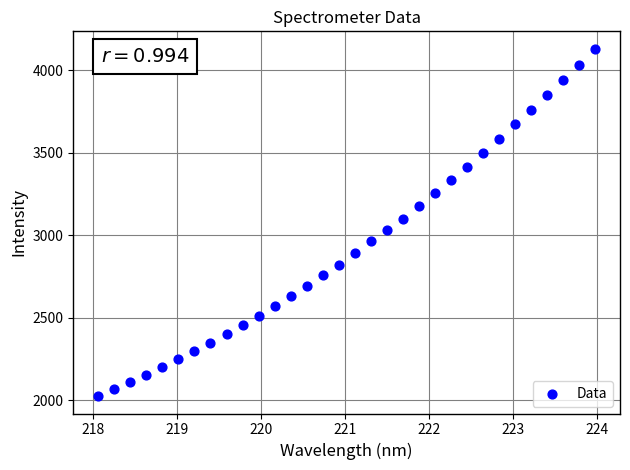

What is the range of Y values (max minus min)?

2104.4